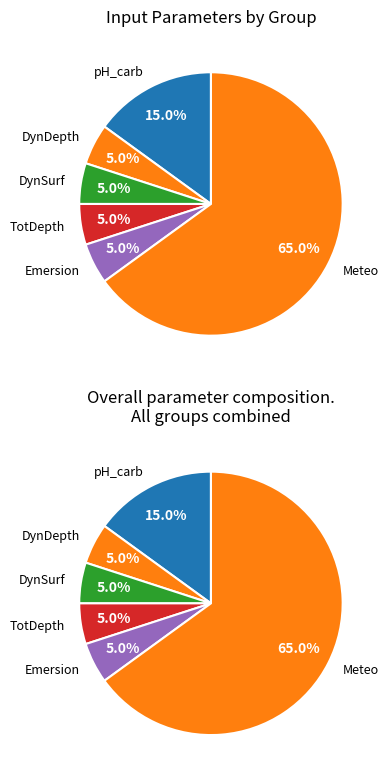

Which slice is the smallest?

DynDepth